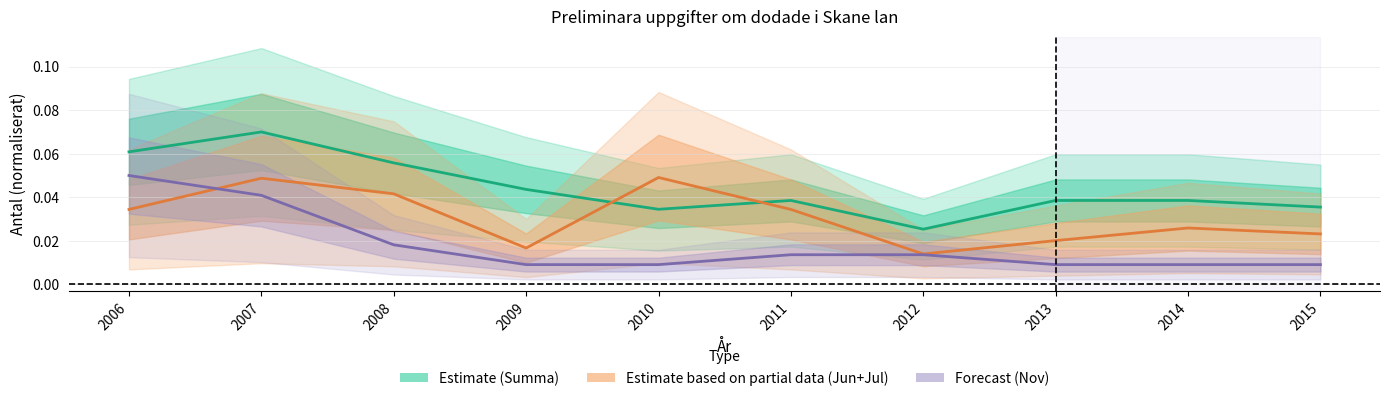

Reading right to left, transcribe all the data shown in this chart.

Summa (Estimate): 2015=0.0	2014=0.0	2013=0.0	2012=0.0	2011=0.0	2010=0.0	2009=0.0	2008=0.1	2007=0.1	2006=0.1
Jun+Jul (Partial estimate): 2015=0.0	2014=0.0	2013=0.0	2012=0.0	2011=0.0	2010=0.0	2009=0.0	2008=0.0	2007=0.0	2006=0.0
Nov (Forecast): 2015=0.0	2014=0.0	2013=0.0	2012=0.0	2011=0.0	2010=0.0	2009=0.0	2008=0.0	2007=0.0	2006=0.1